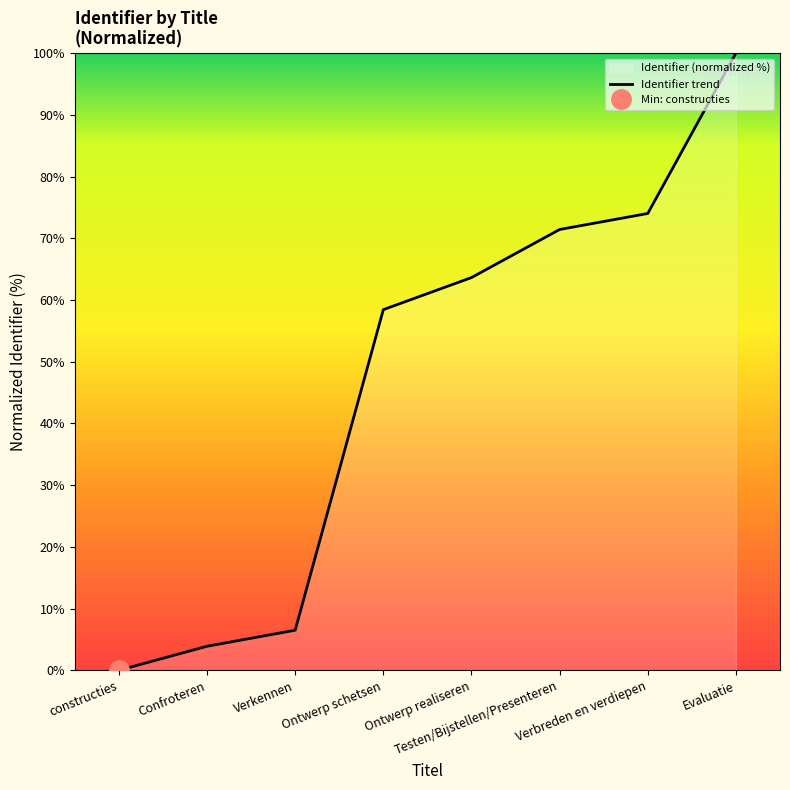

What is the difference between the second highest and minimum values?

74.0